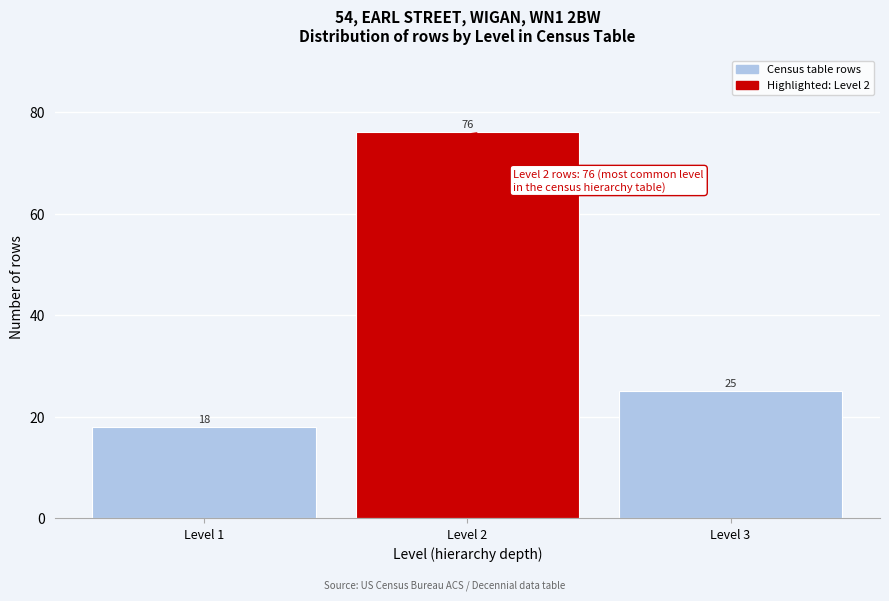

Reading left to right, extract all data points from this chart.

Level 1=18	Level 2=76	Level 3=25